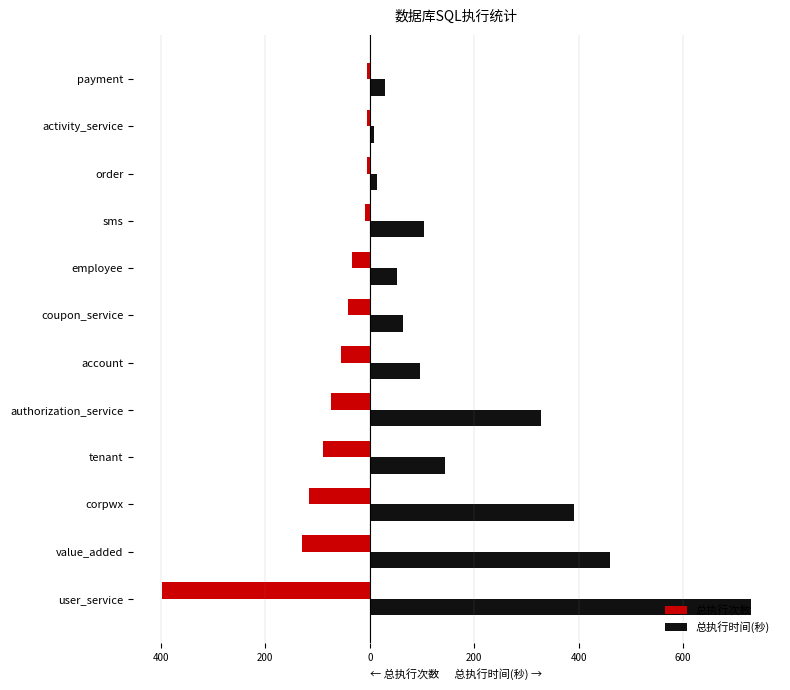

What are all the series names shown in the legend?

总执行次数, 总执行时间(秒)